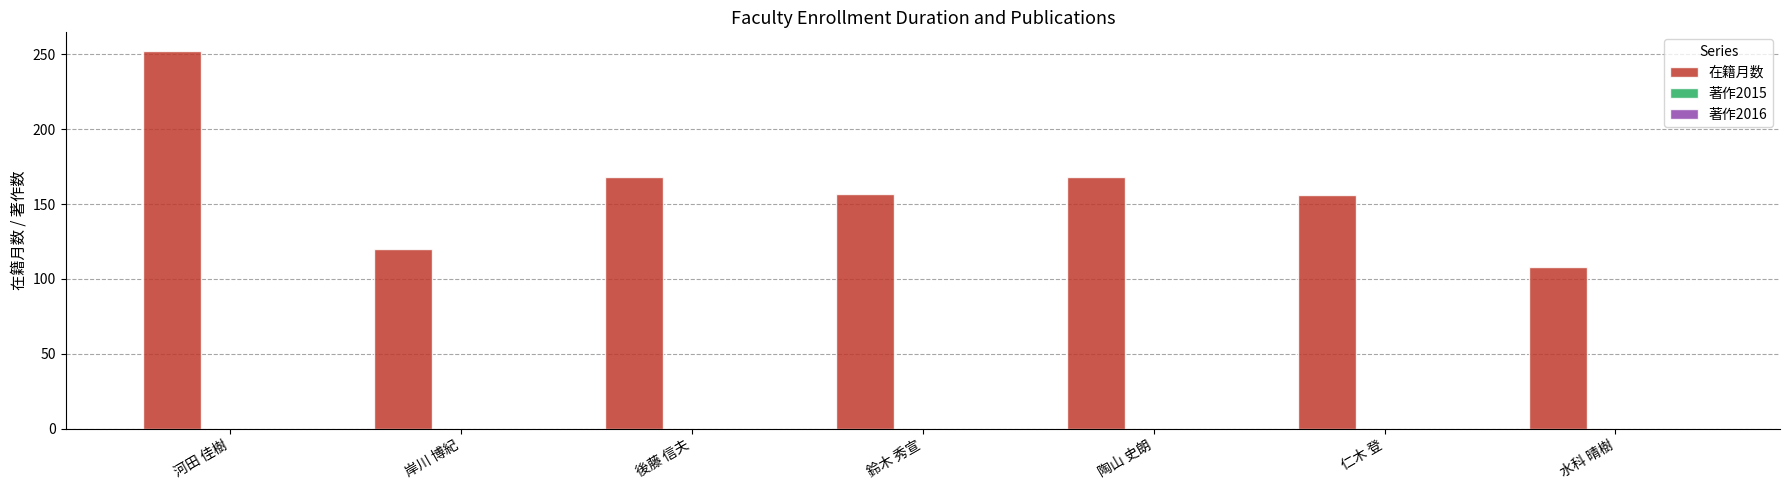

What is the difference between the maximum and minimum values?

144